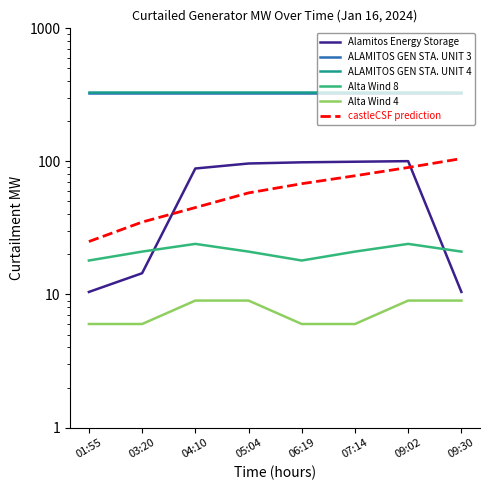

What is the difference between the second highest and second lowest values in the Alta Wind 8 series?

6.0